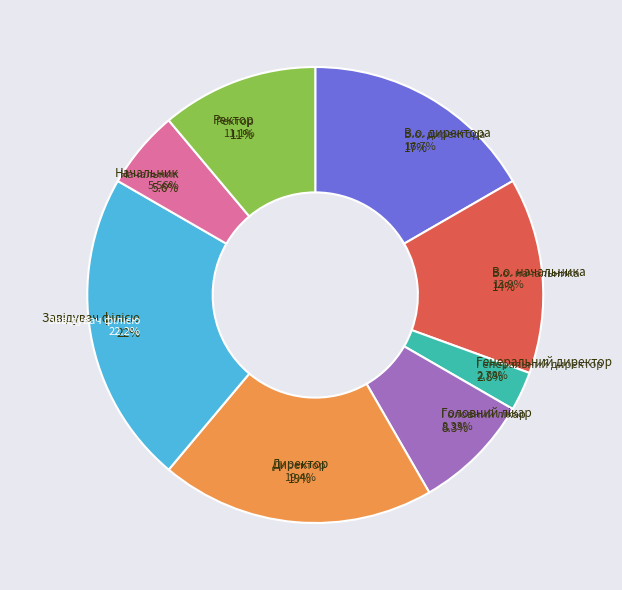

Which has a higher value, В.о. директора or В.о. начальника?

В.о. директора